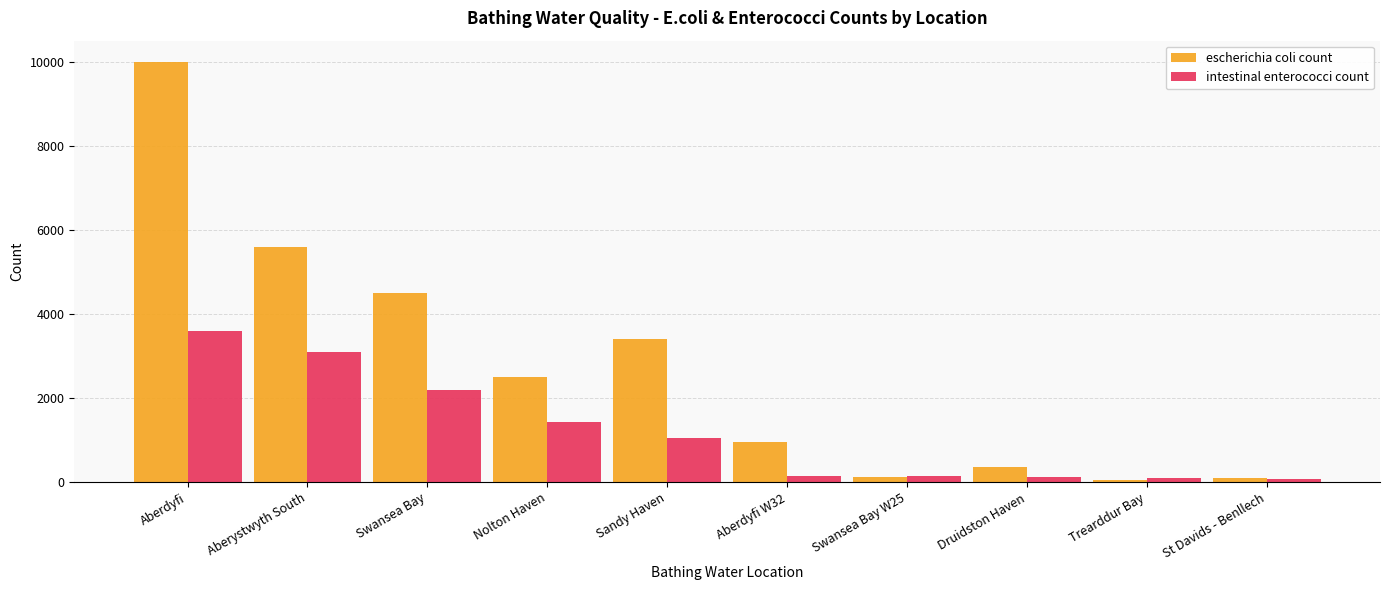

True or false: intestinal enterococci count has a value of 1440 at Nolton Haven.

True